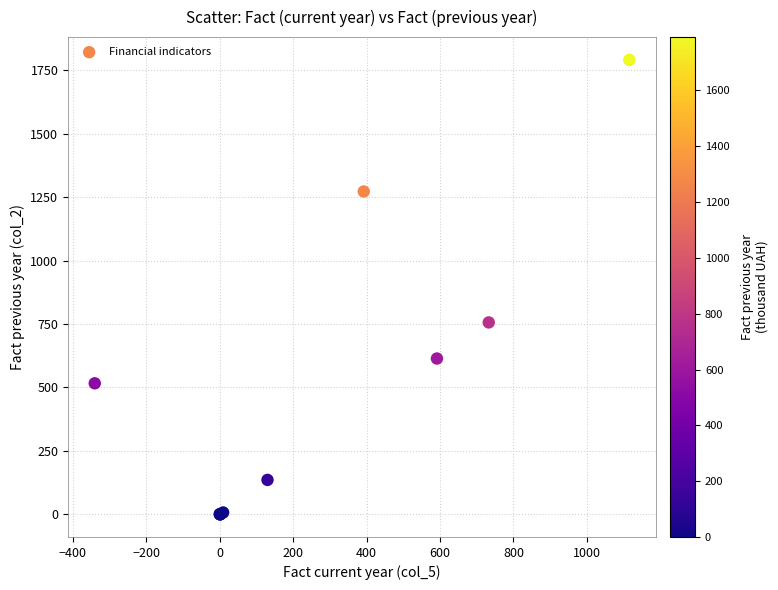

What Y value in the scatter plot is closest to 895?

756.2